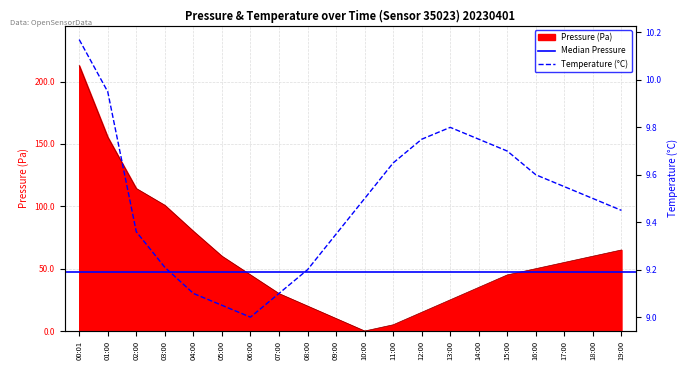

True or false: temperature has a value of 9.8 at 12:00.

True